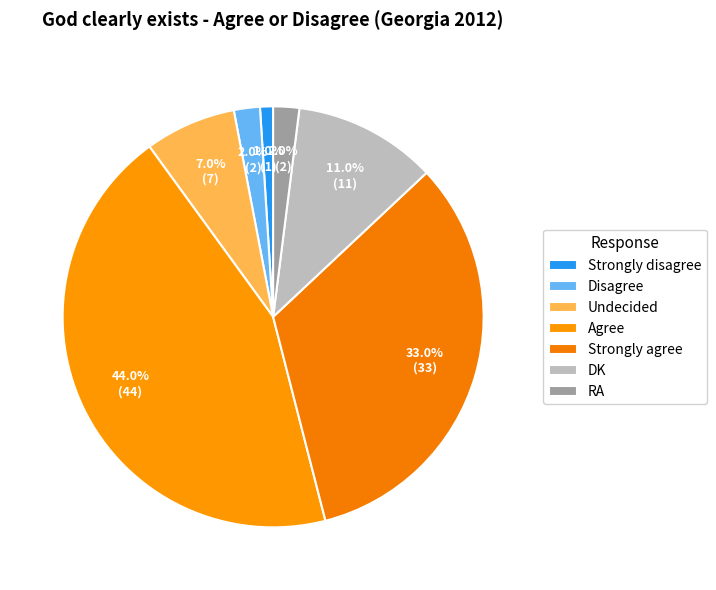

To the nearest percent, what is the average slice percentage?

14%